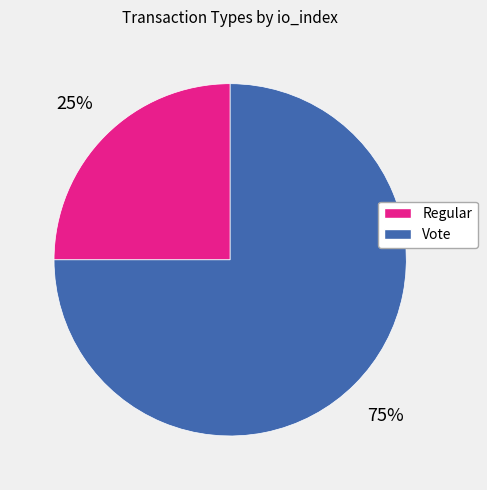

To the nearest percent, what percentage of the pie is Vote?

75%